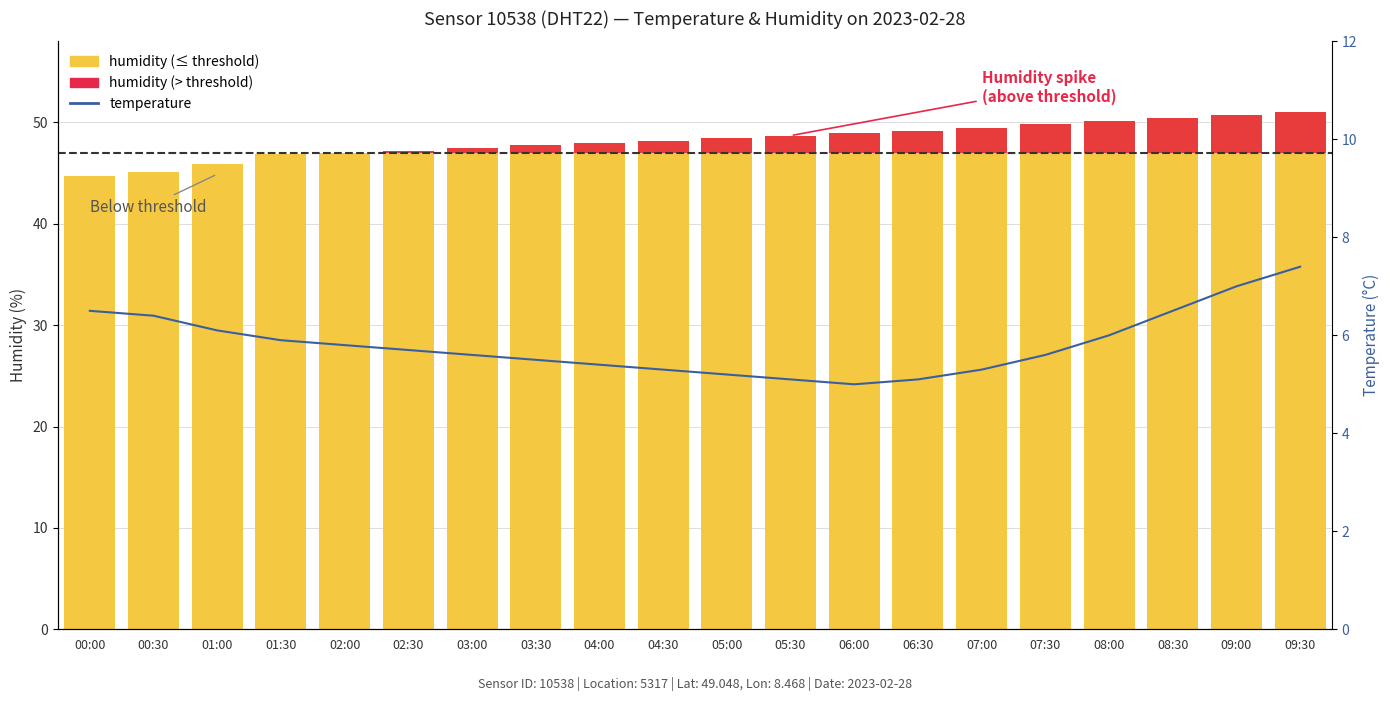

What position from the left is 01:30?

4